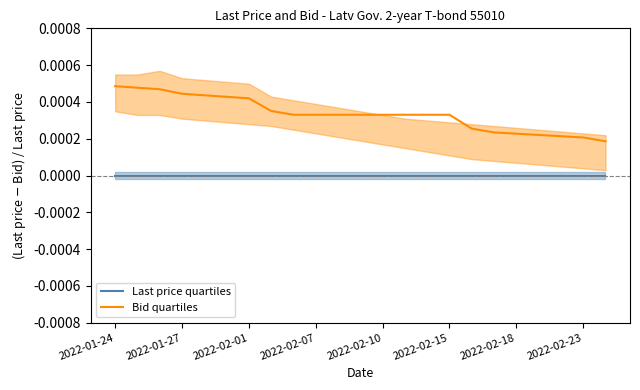

How many Bid quartiles values are between 0 and 1?

23